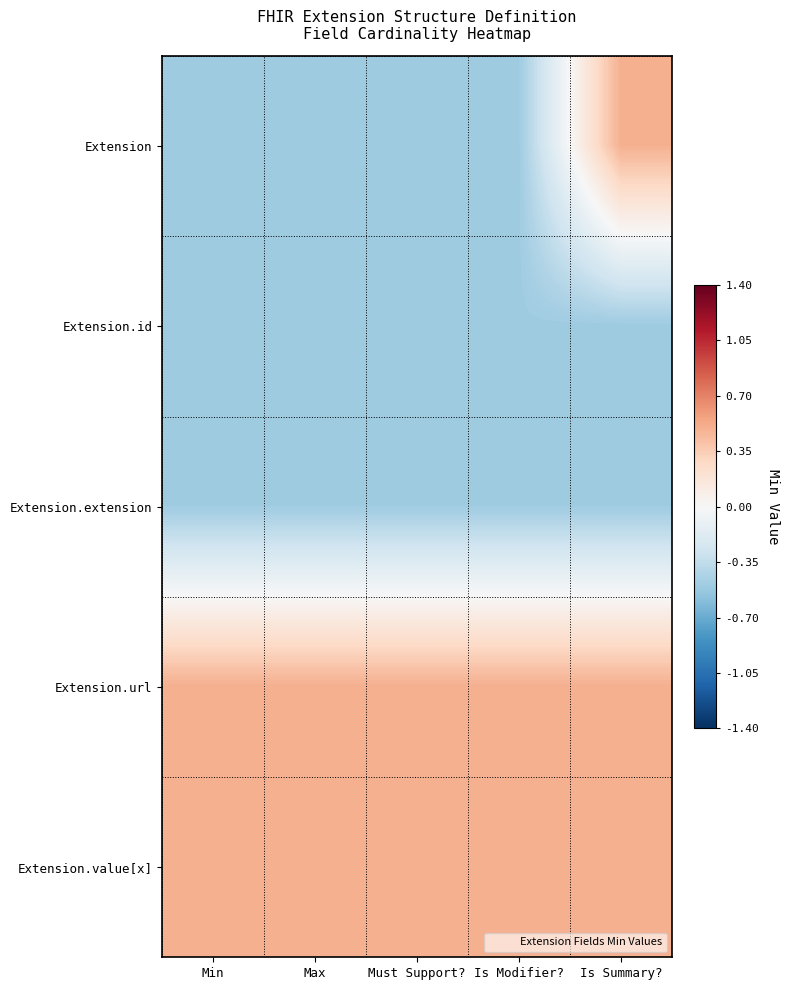

Reading right to left, what are all the values shown in this chart?

Extension: Is Summary?=0.5	Is Modifier?=-0.5	Must Support?=-0.5	Max=-0.5	Min=-0.5
Extension.id: Is Summary?=-0.5	Is Modifier?=-0.5	Must Support?=-0.5	Max=-0.5	Min=-0.5
Extension.extension: Is Summary?=-0.5	Is Modifier?=-0.5	Must Support?=-0.5	Max=-0.5	Min=-0.5
Extension.url: Is Summary?=0.5	Is Modifier?=0.5	Must Support?=0.5	Max=0.5	Min=0.5
Extension.value[x]: Is Summary?=0.5	Is Modifier?=0.5	Must Support?=0.5	Max=0.5	Min=0.5